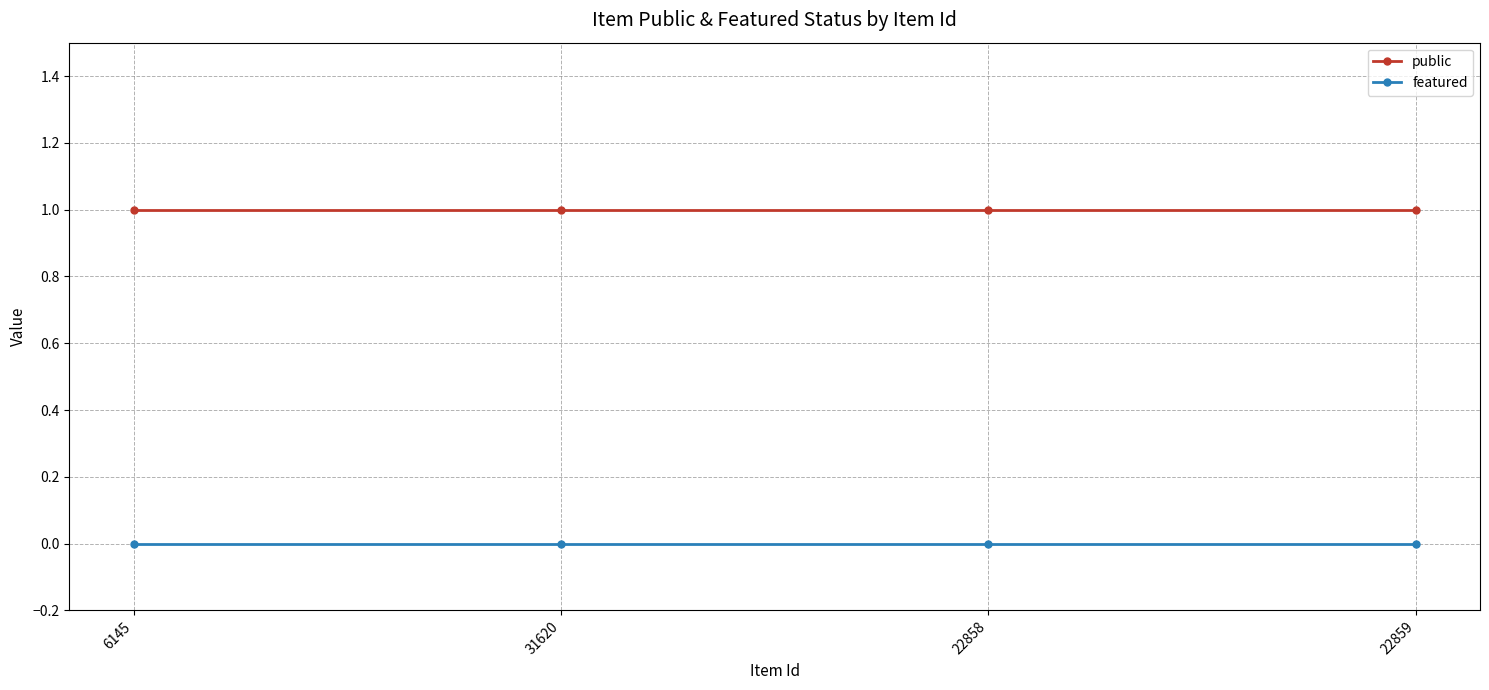

What is the label of the 4th point from the right?

6145